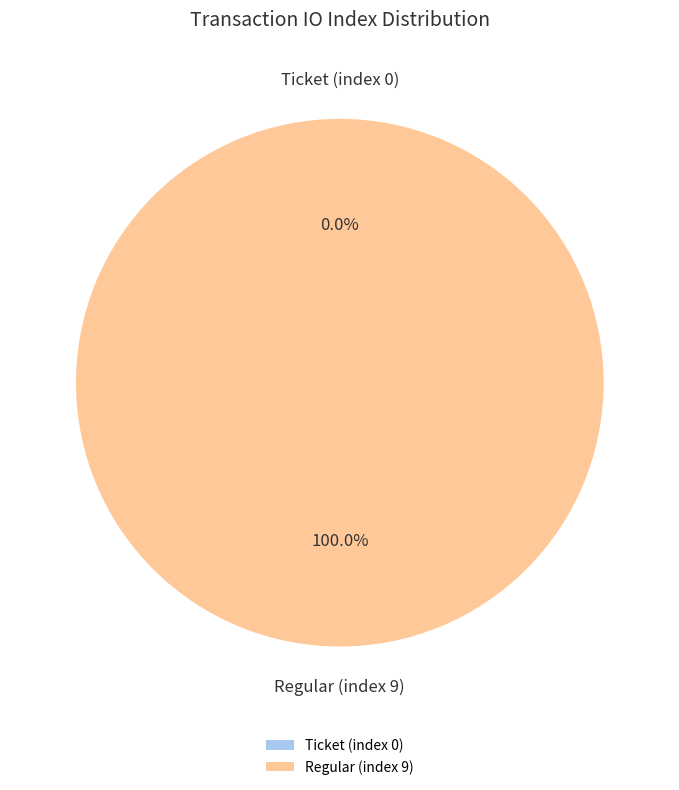

What is the change in value from Ticket (index 0) to Regular (index 9)?

+9